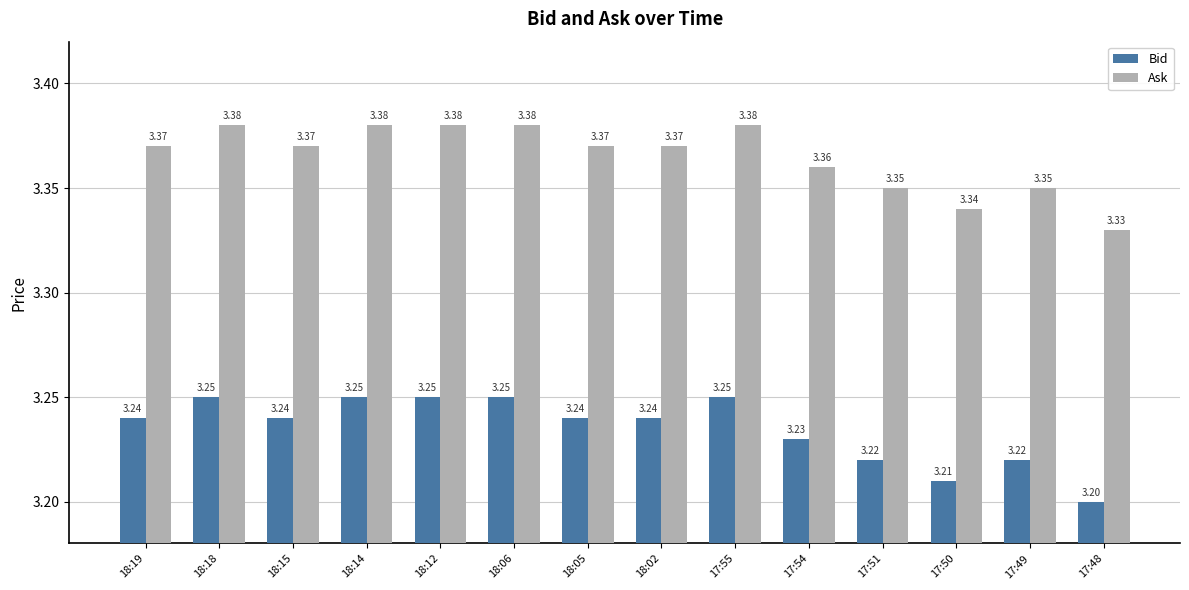

Is the value of Bid at 17:48 greater than the value of Ask at 17:55?

No